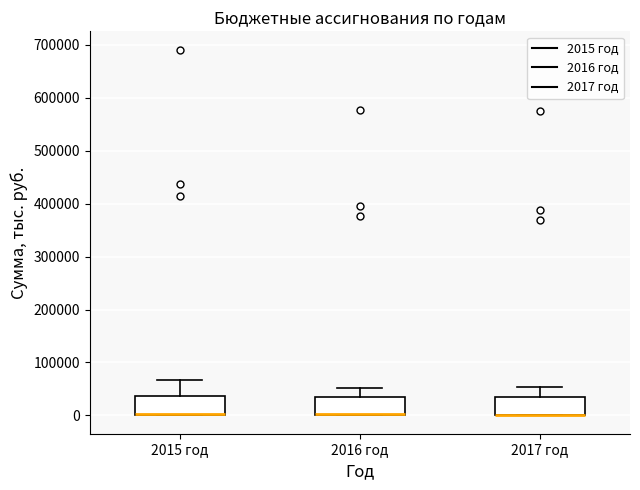

Reading left to right, read every box against the y-axis: the position of its median line, the range the box covers, and the ends of its whiskers. The values are not printed on the chart, so give them approximately, as read against the axis.

2015 год: median 0 (just above the box's lower edge), box 0 to 40000, whiskers 0 to 70000
2016 год: median 0 (drawn on the box's lower edge), box 0 to 40000, whiskers 0 to 50000
2017 год: median 0 (drawn on the box's lower edge), box 0 to 40000, whiskers 0 to 50000